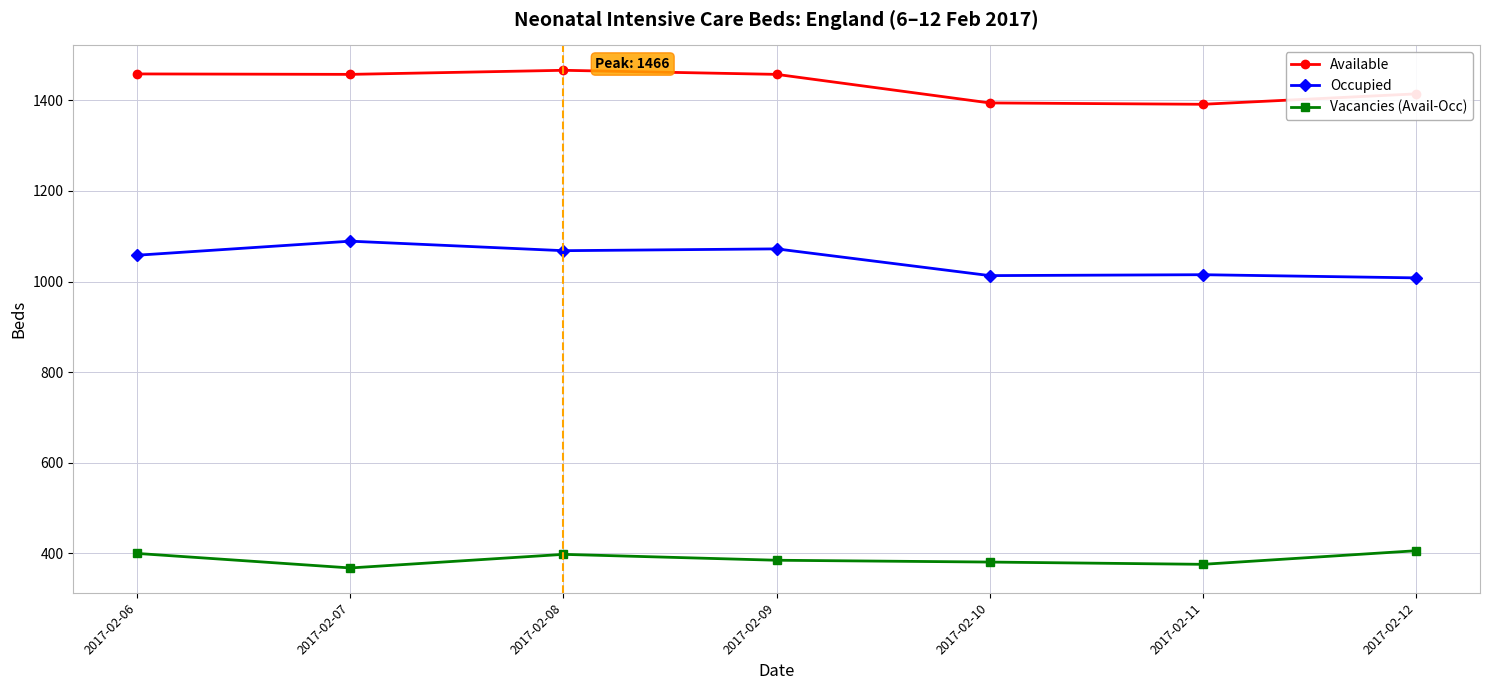

True or false: Available and Occupied cross at least once.

False